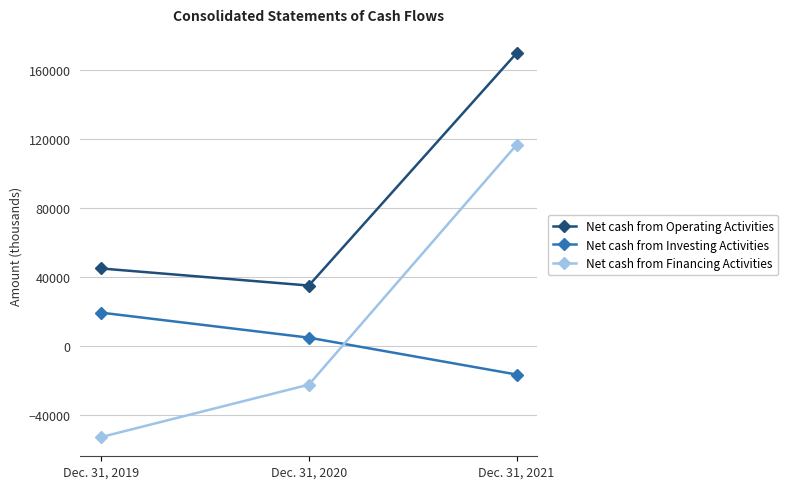

Which label corresponds to the largest value in the chart?

Dec. 31, 2021